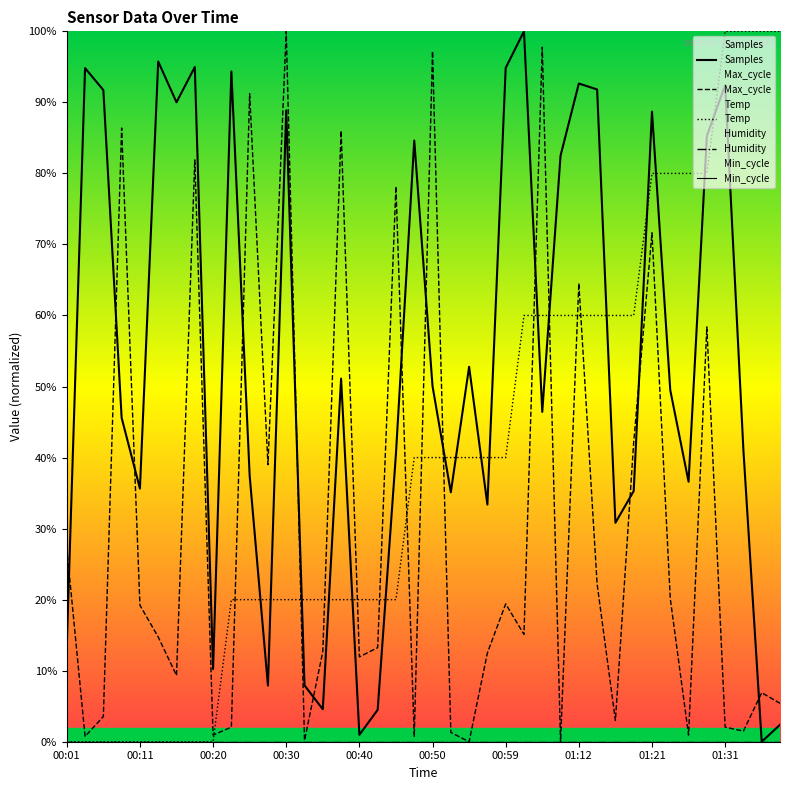

Between 19 and 35, which series saw the biggest shift?

Max_cycle